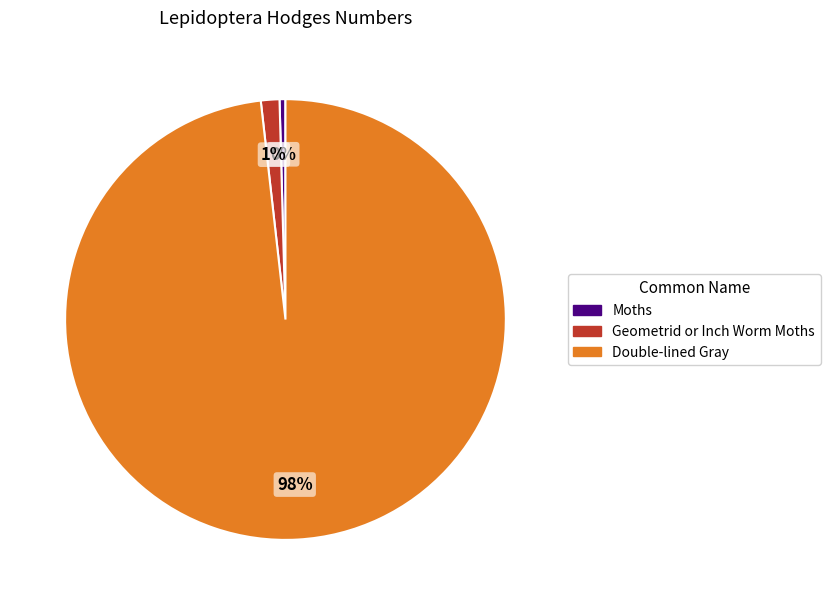

Between Geometrid or Inch Worm Moths and Moths, which is larger?

Geometrid or Inch Worm Moths